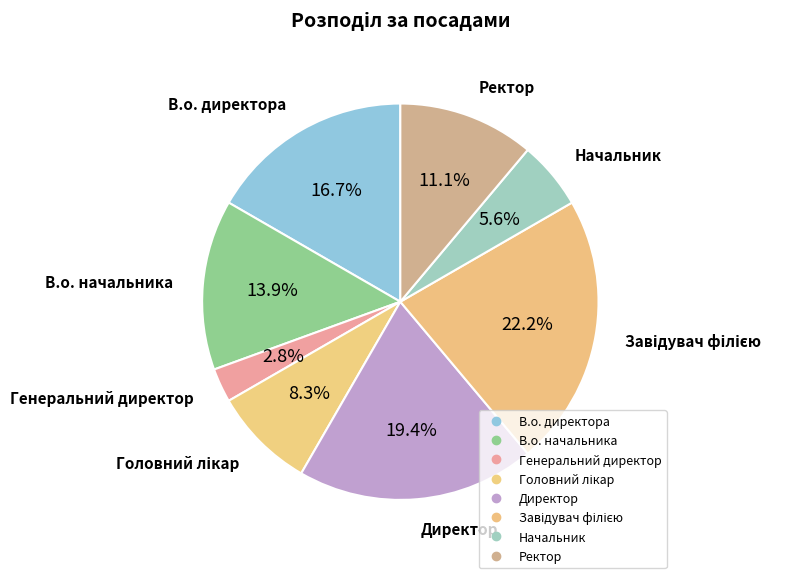

To the nearest percent, what is the difference between the Головний лікар and Завідувач філією slice percentages?

14%